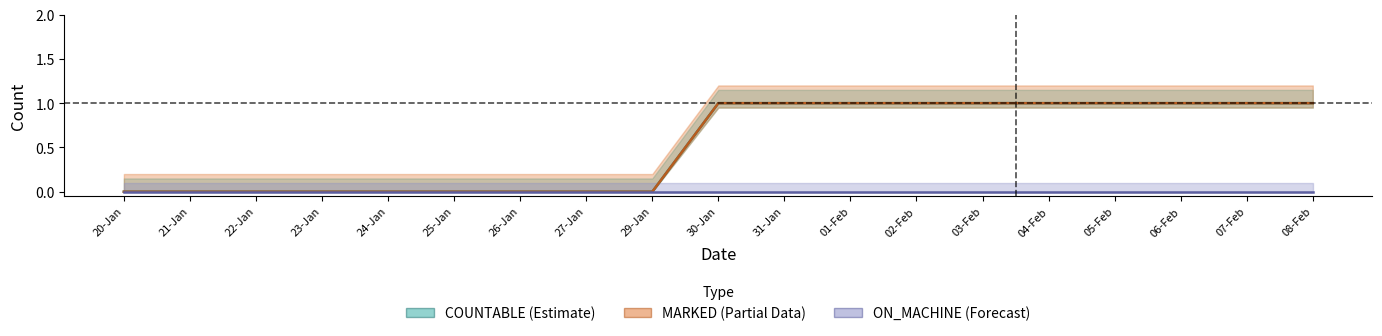

True or false: COUNTABLE and ON_MACHINE cross at least once.

False